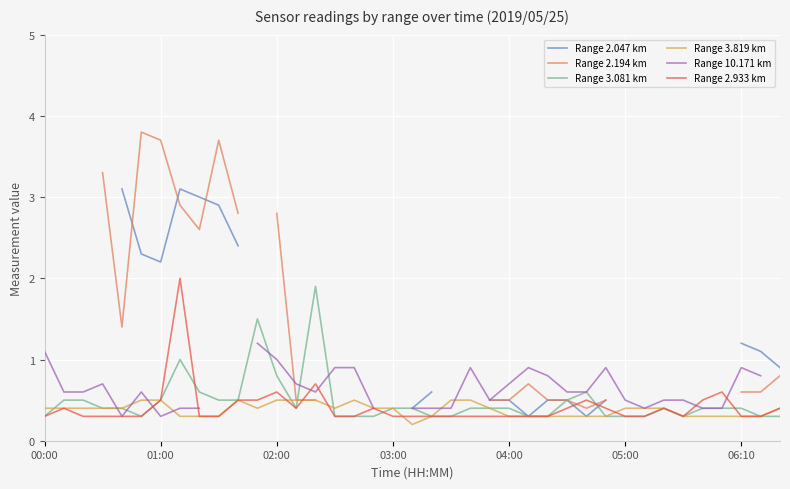

Is it true that Range 2.933 km equals 1.0 at 02:00?

False